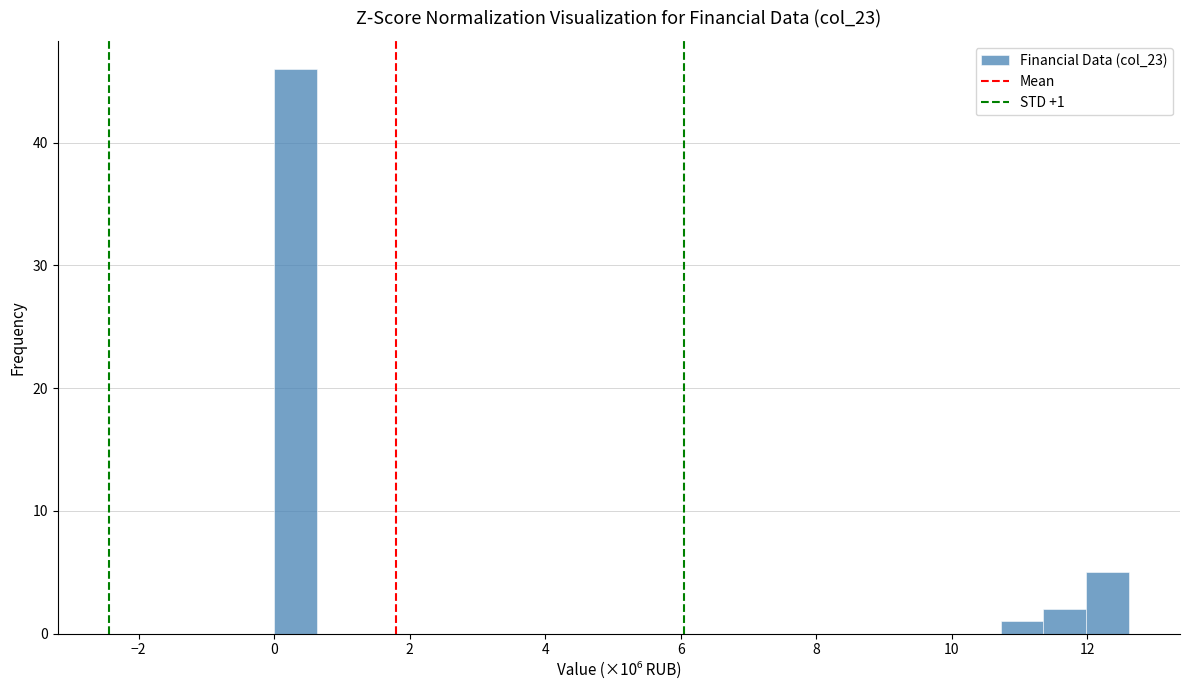

Read against the x-axis, roughly where is the centre of the tallest bar?

0.4